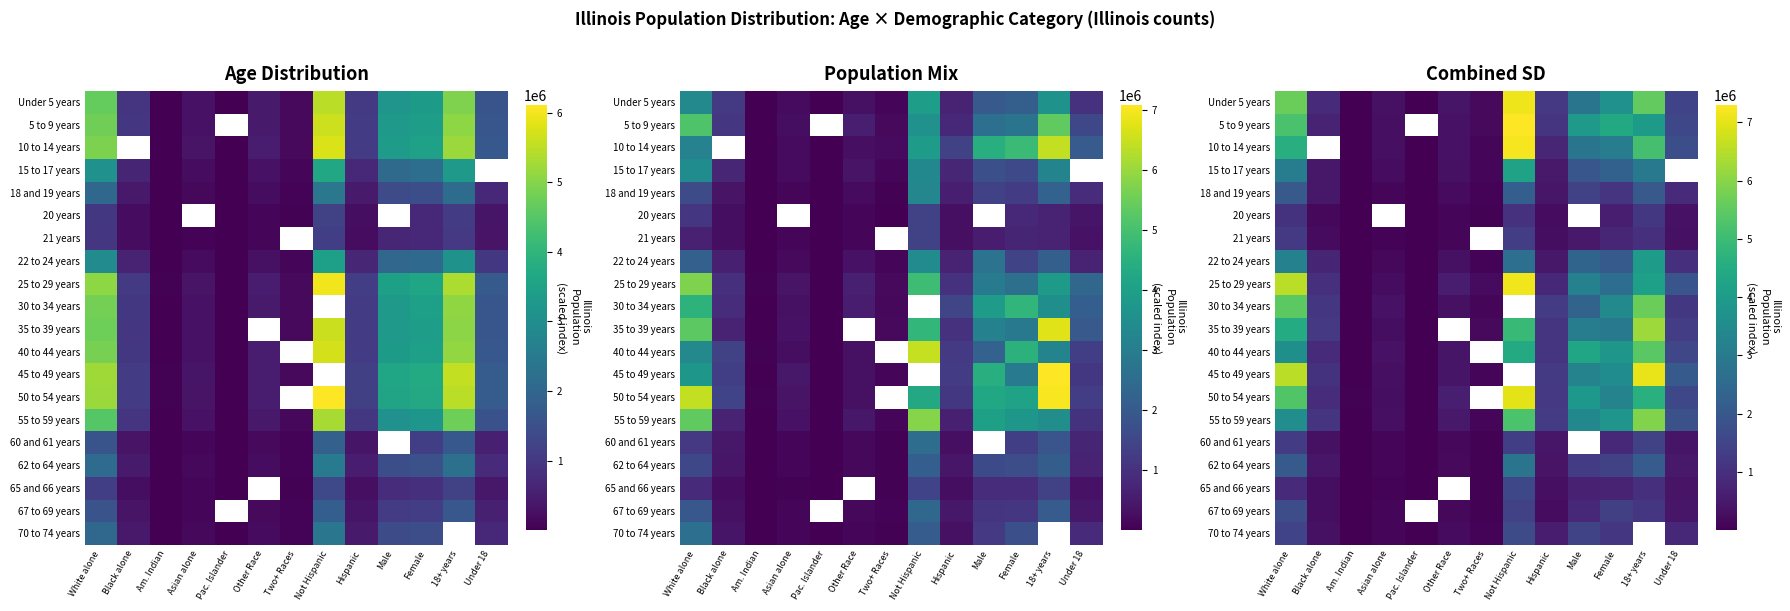

The value of 21 years at Under 18 is 523064.5. True or false?

False